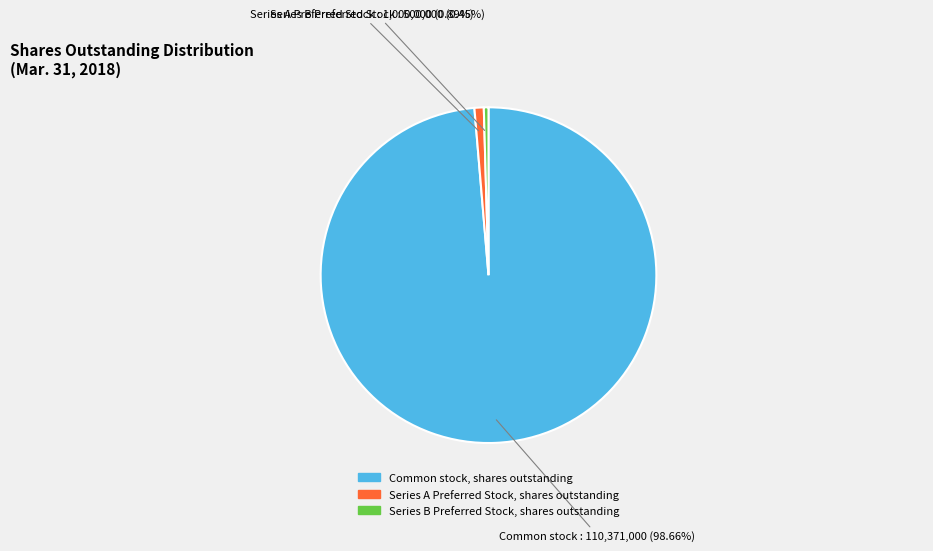

Which has a higher value, Common stock, shares outstanding or Series B Preferred Stock, shares outstanding?

Common stock, shares outstanding